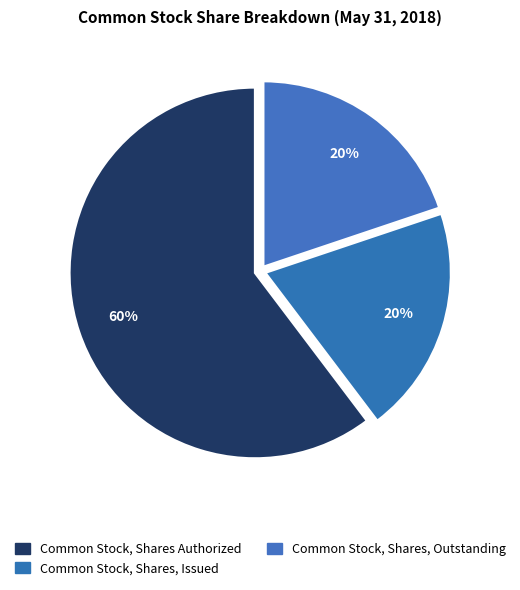

What is the majority slice?

Common Stock, Shares Authorized